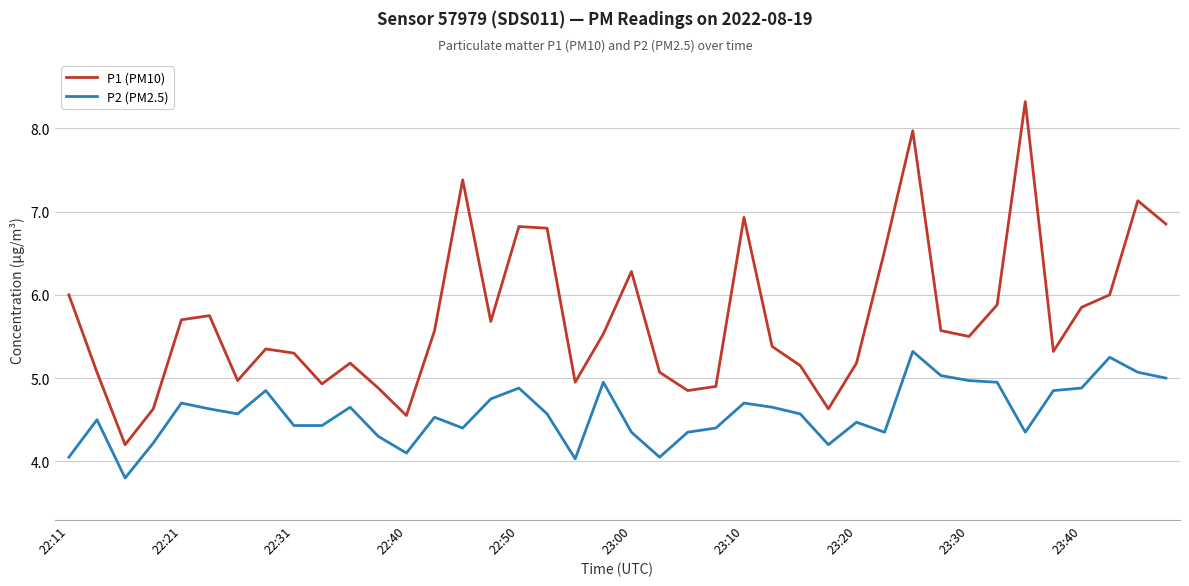

Which series has the widest spread of values?

P1 (PM10)